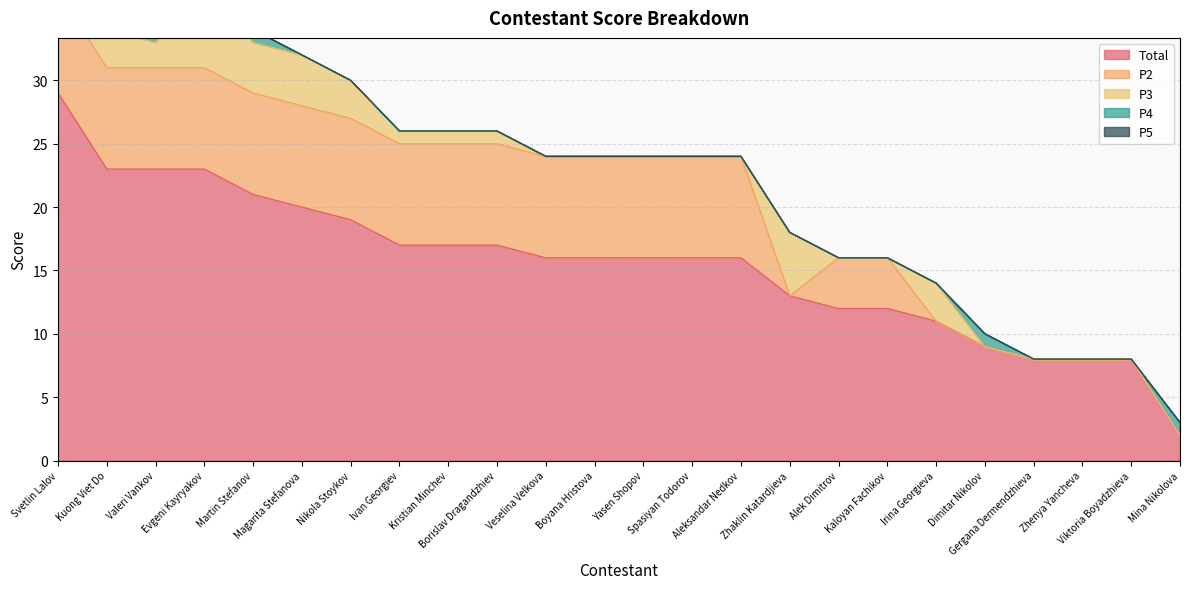

Which category has the lowest value across all series?

Zhaklin Katardjieva